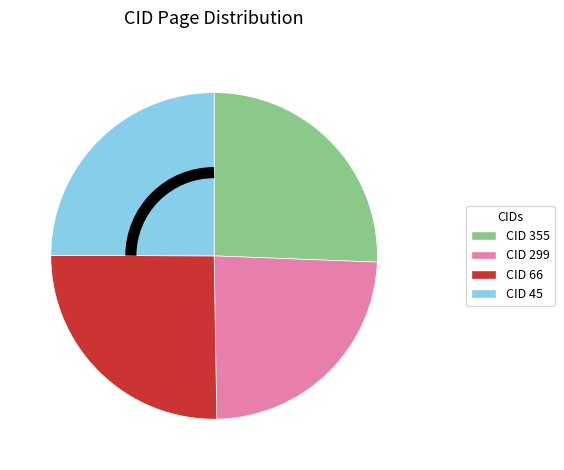

Does any single category account for the majority?

No